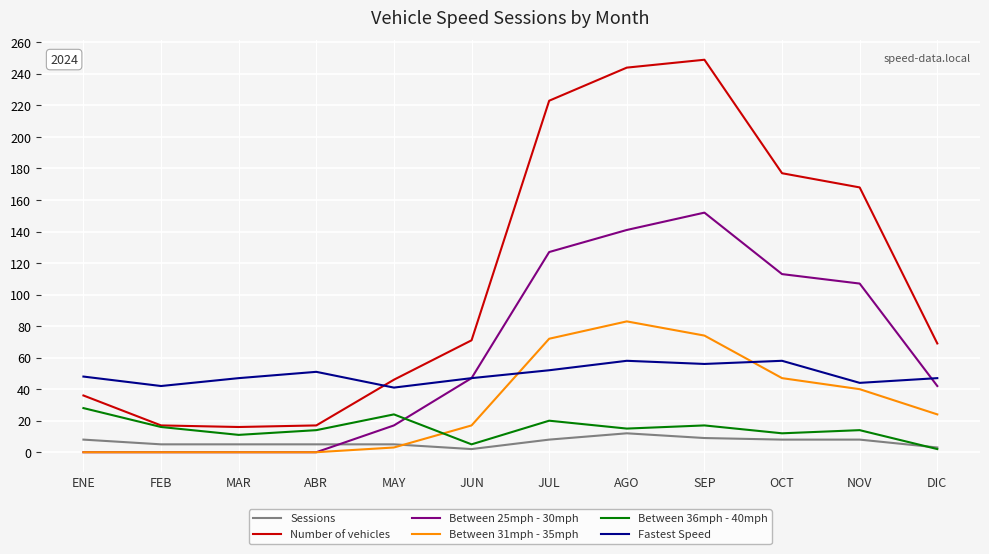

What is the average value of the Between 36mph - 40mph series?

15